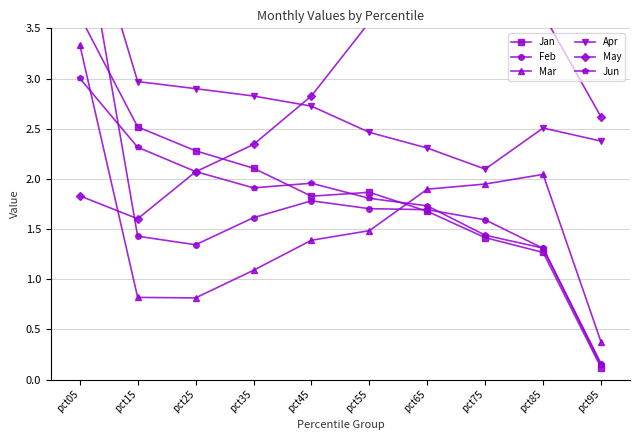

Which has a higher value, pct25 or pct45?

pct25